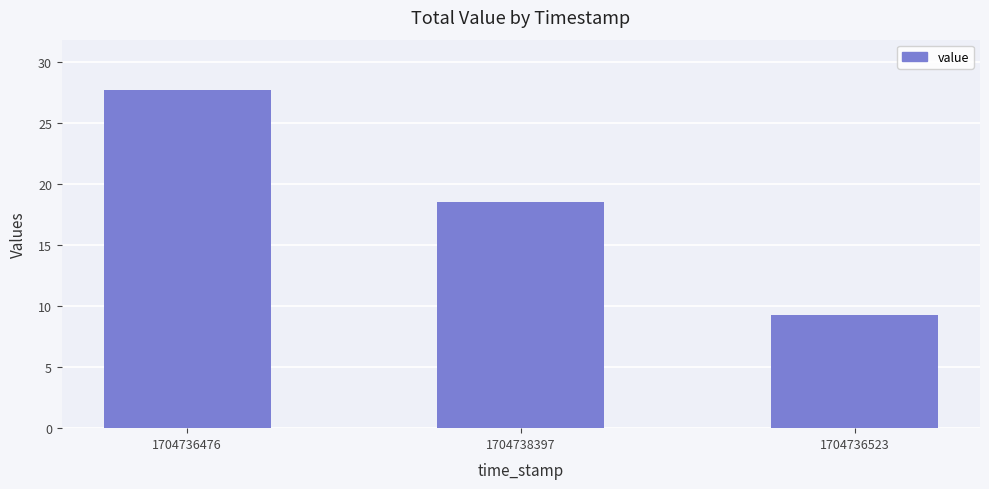

What is the value of the 3rd bar from the left?

9.3